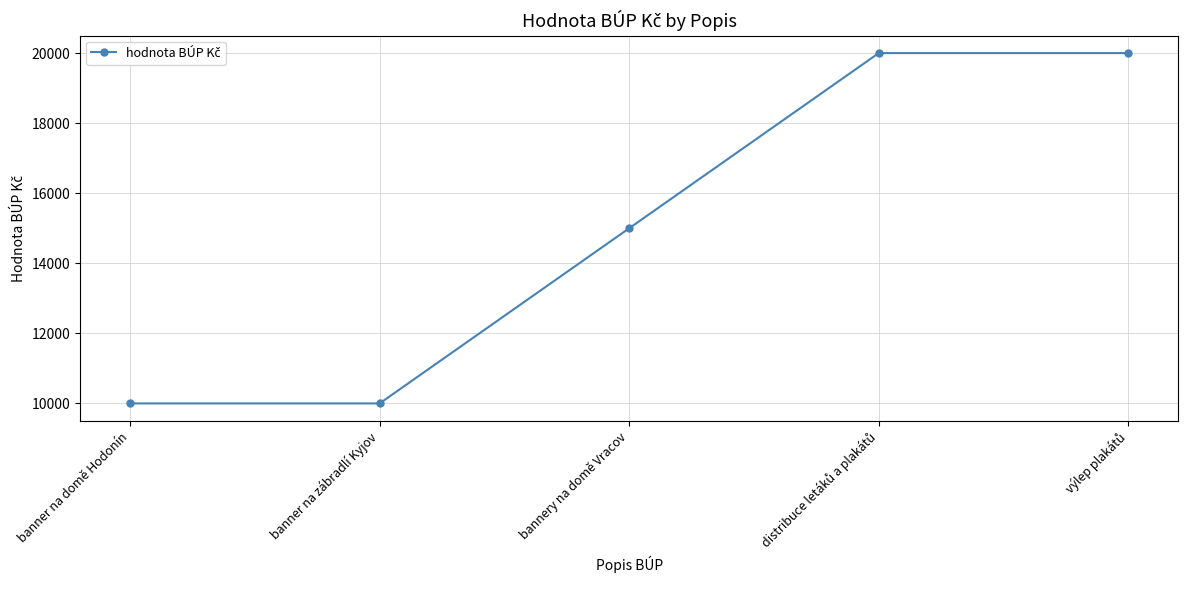

Approximately how many times larger is the value at banner na zábradlí Kyjov compared to bannery na domě Vracov?

0.7